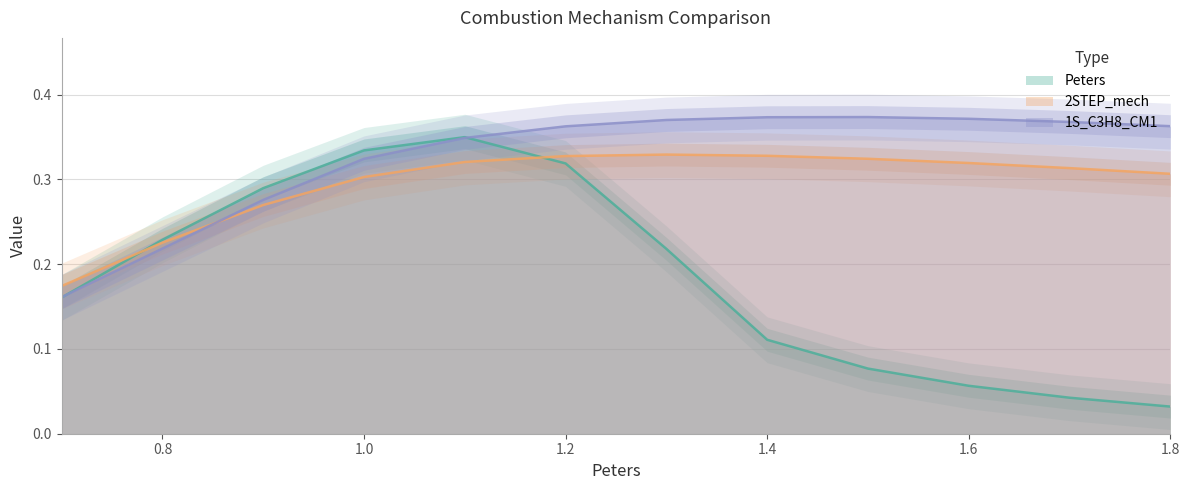

Reading left to right, extract all data points from this chart.

Peters: 0.7=0.2	0.8=0.2	0.9=0.3	1.0=0.3	1.1=0.3	1.2=0.3	1.3=0.2	1.4=0.1	1.5=0.1	1.6=0.1	1.7=0.0	1.8=0.0
2STEP_mech: 0.7=0.2	0.8=0.2	0.9=0.3	1.0=0.3	1.1=0.3	1.2=0.3	1.3=0.3	1.4=0.3	1.5=0.3	1.6=0.3	1.7=0.3	1.8=0.3
1S_C3H8_CM1: 0.7=0.2	0.8=0.2	0.9=0.3	1.0=0.3	1.1=0.3	1.2=0.4	1.3=0.4	1.4=0.4	1.5=0.4	1.6=0.4	1.7=0.4	1.8=0.4